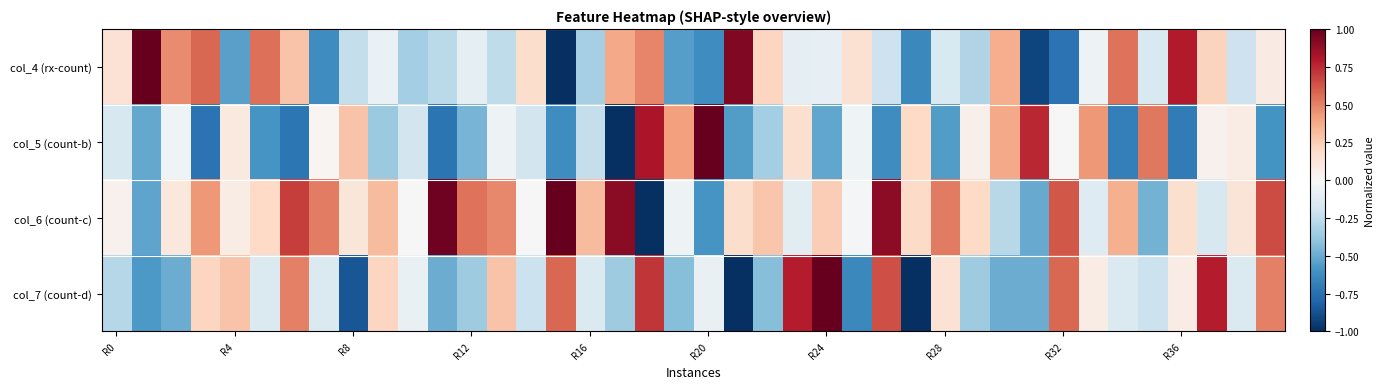

How many distinct data groups are displayed?

4